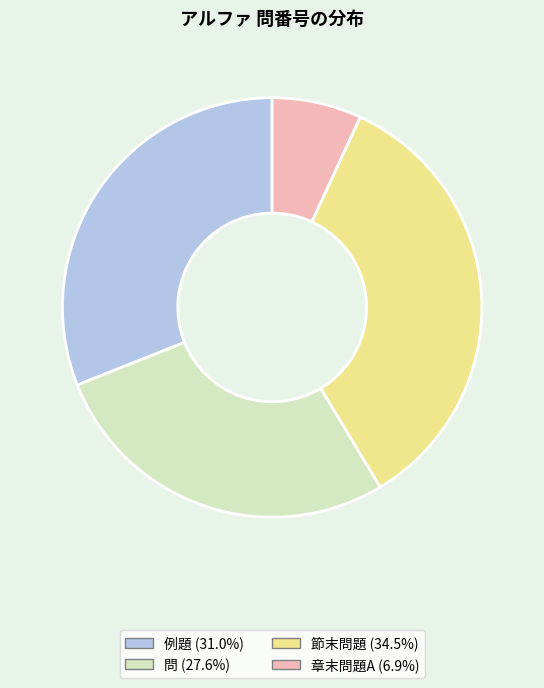

Which category has the smallest portion of the pie?

章末問題A